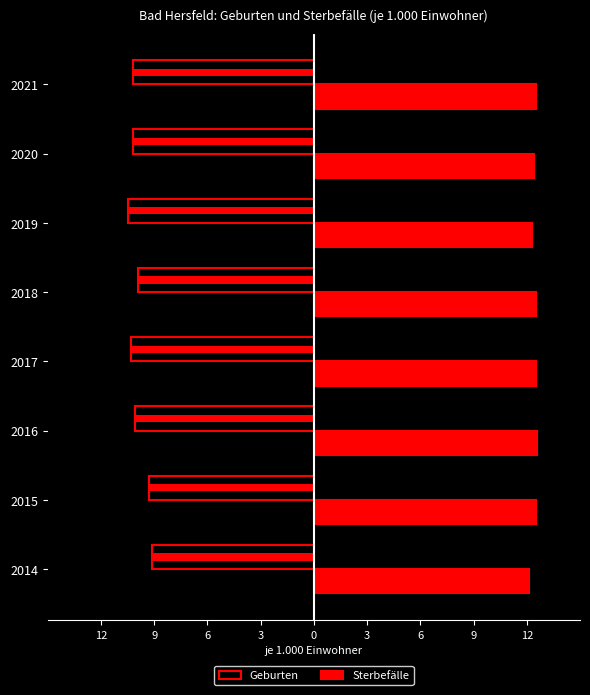

What is the spread (max minus min) of values at 6?

22.7